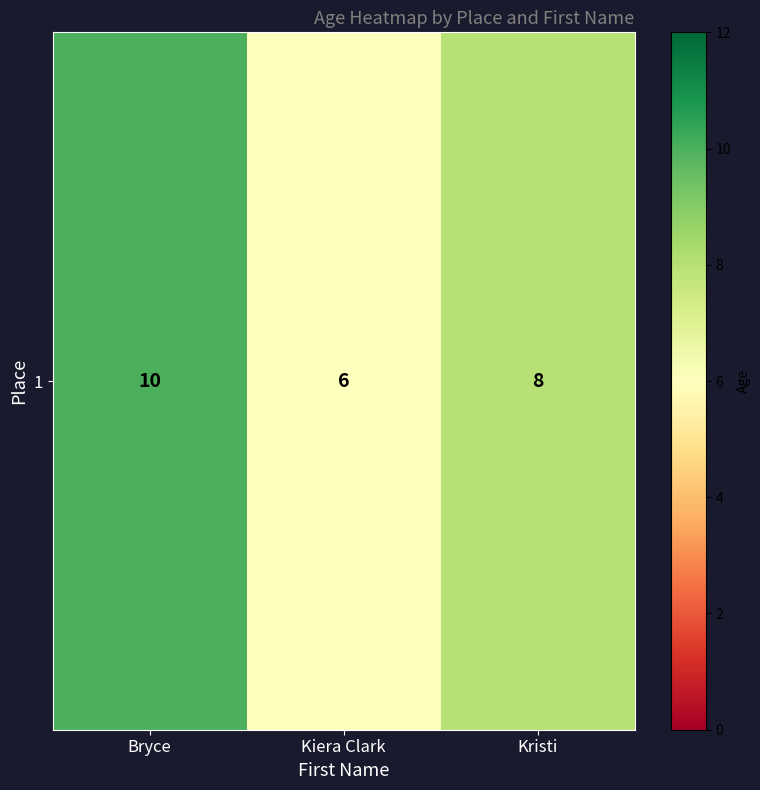

The value at Kiera Clark is 3. True or false?

False